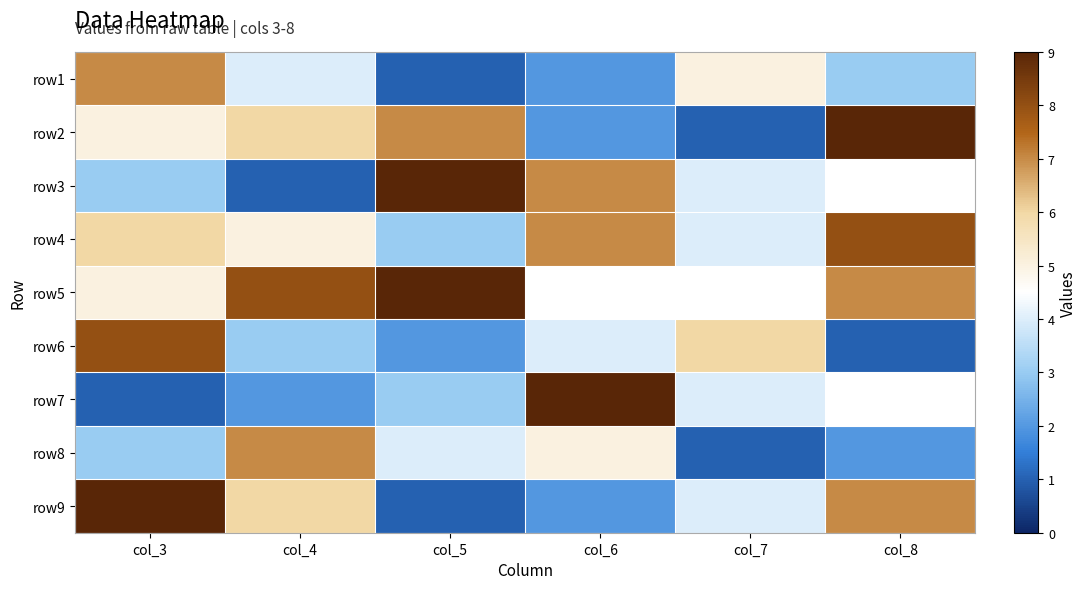

The value of row6 at col_5 is 3.1. True or false?

False